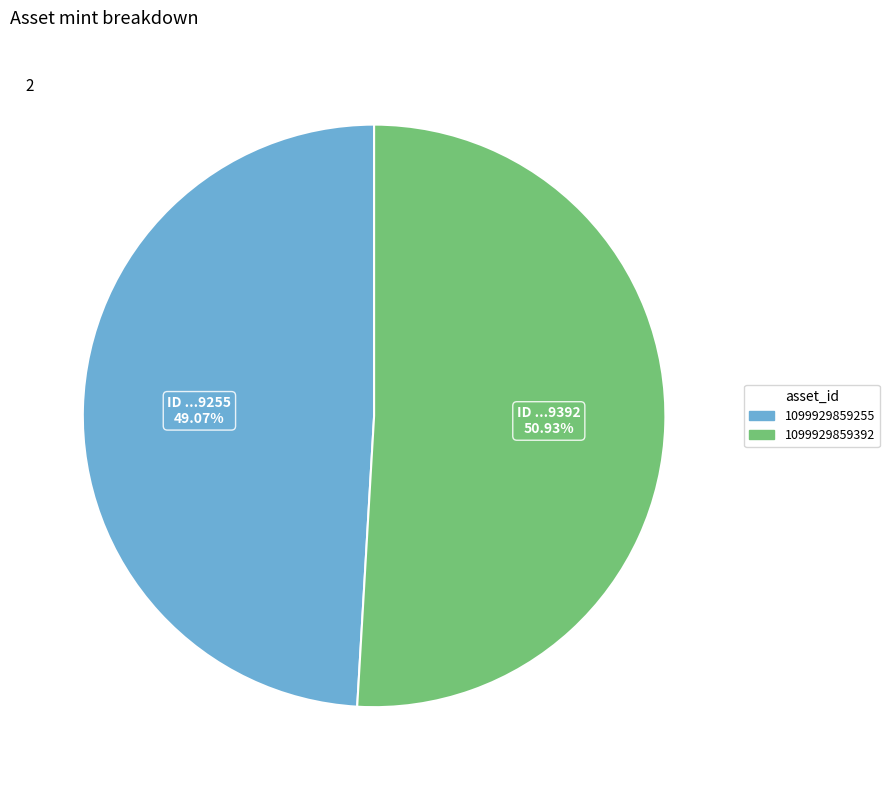

How many segments does this pie chart have?

2